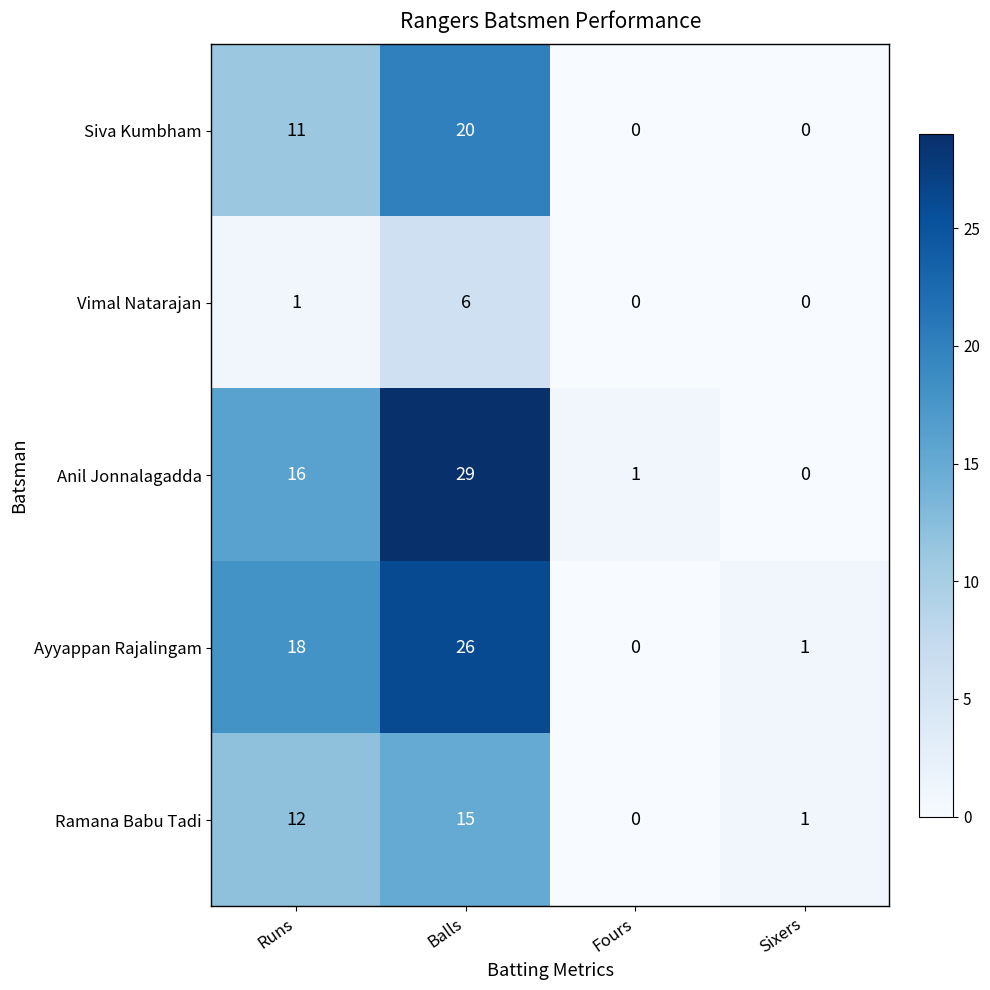

How many positive values does the Siva Kumbham series have?

2